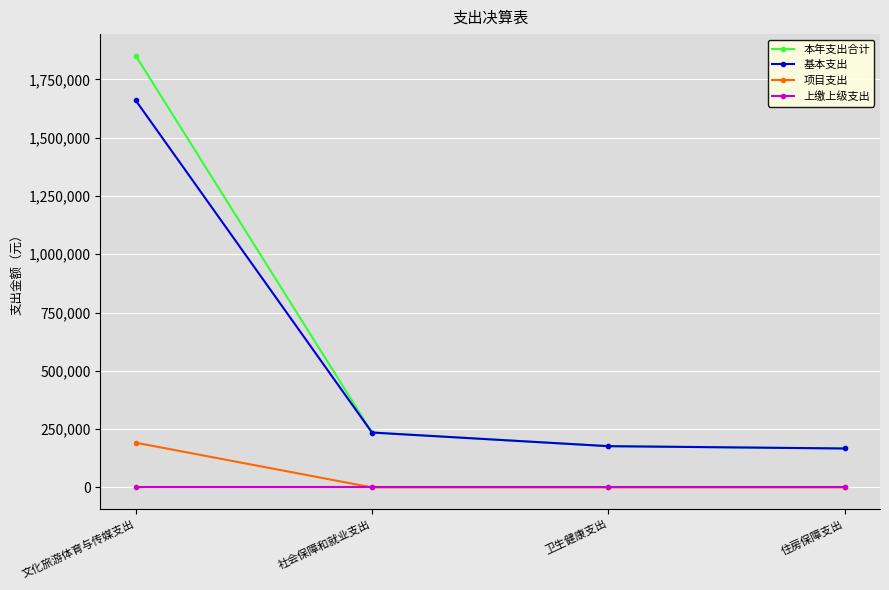

What is the average value of the 基本支出 series?

559730.1